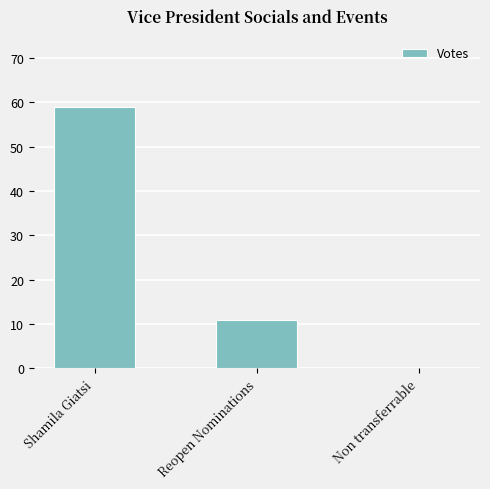

Reading left to right, transcribe all the data shown in this chart.

59	11	0